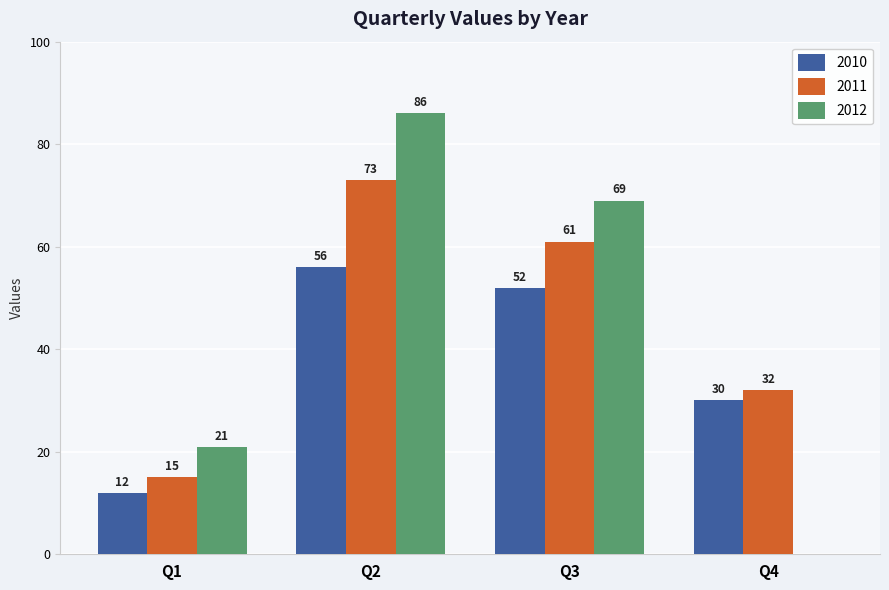

Which series has the largest total across all categories?

2011